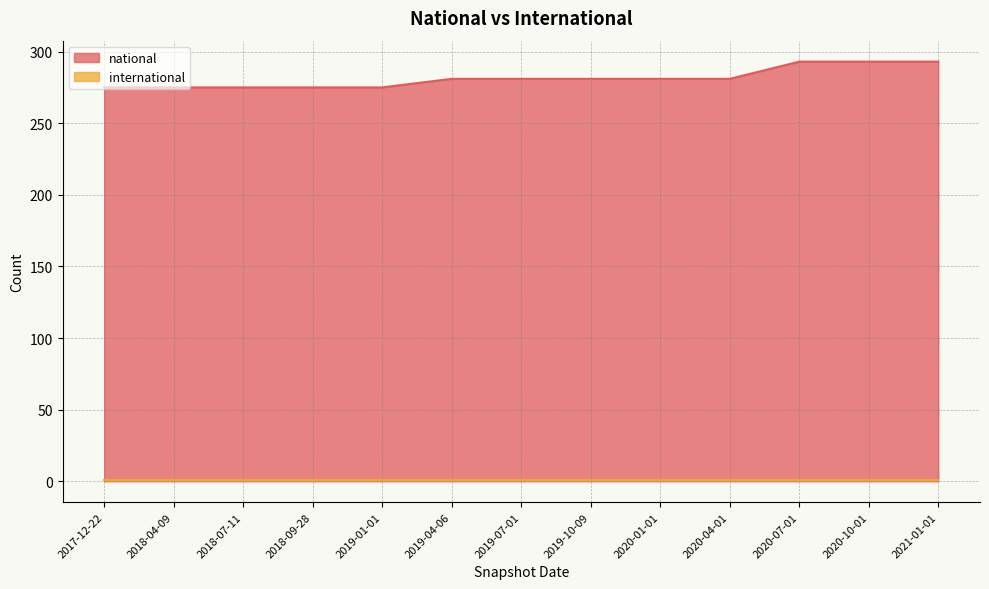

What is the label of the 4th point from the right?

2020-04-01